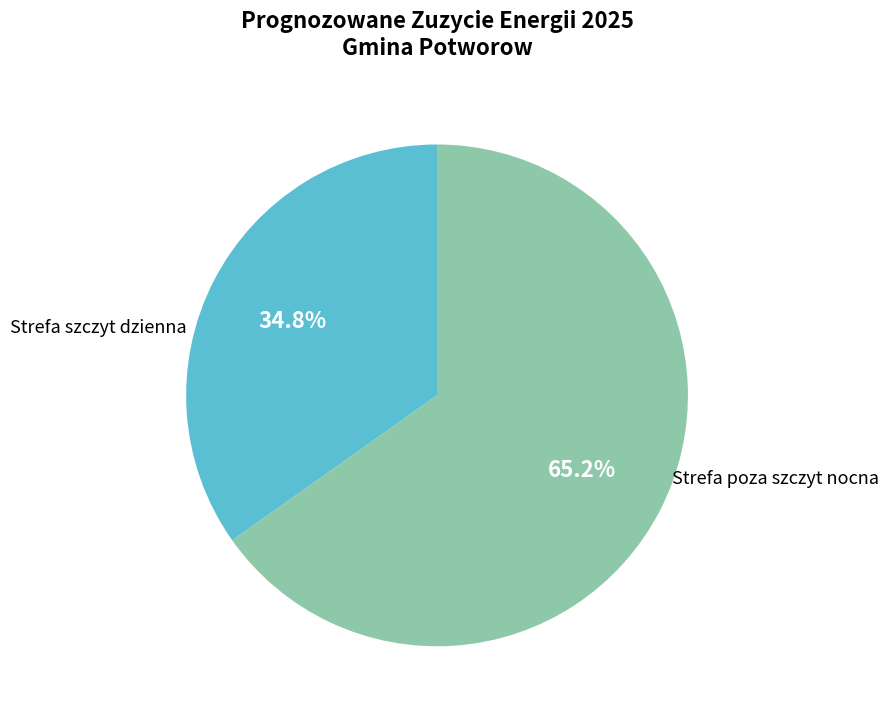

Does any single category account for the majority?

Yes